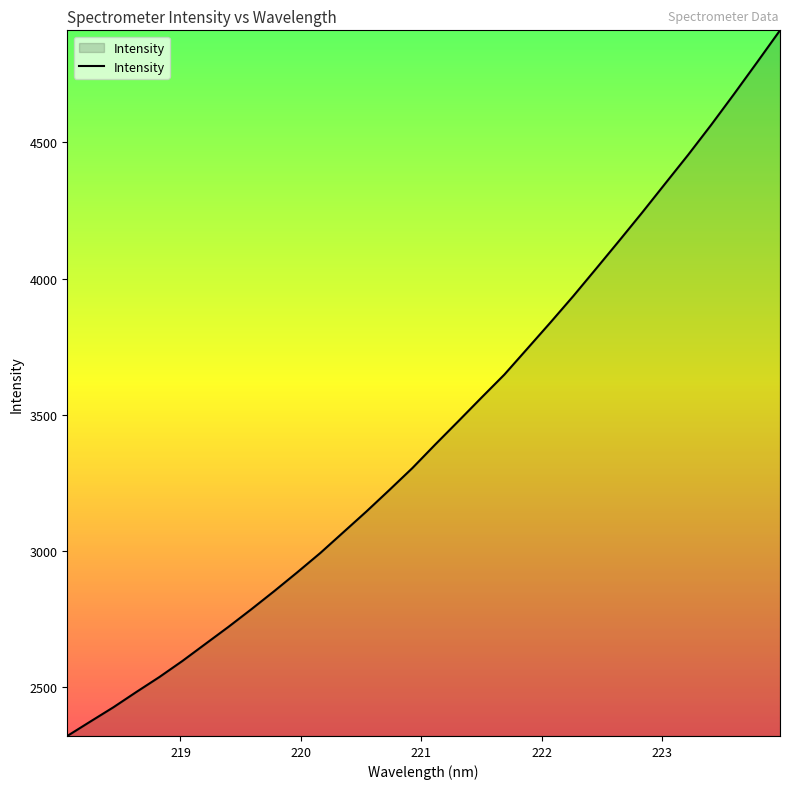

What is the minimum value shown in the chart?

2321.0